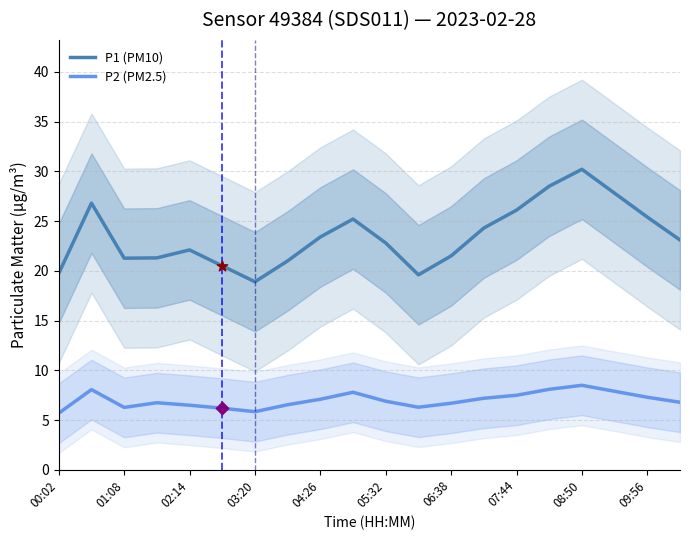

Which series contains the lowest Y value?

P2 (PM2.5)